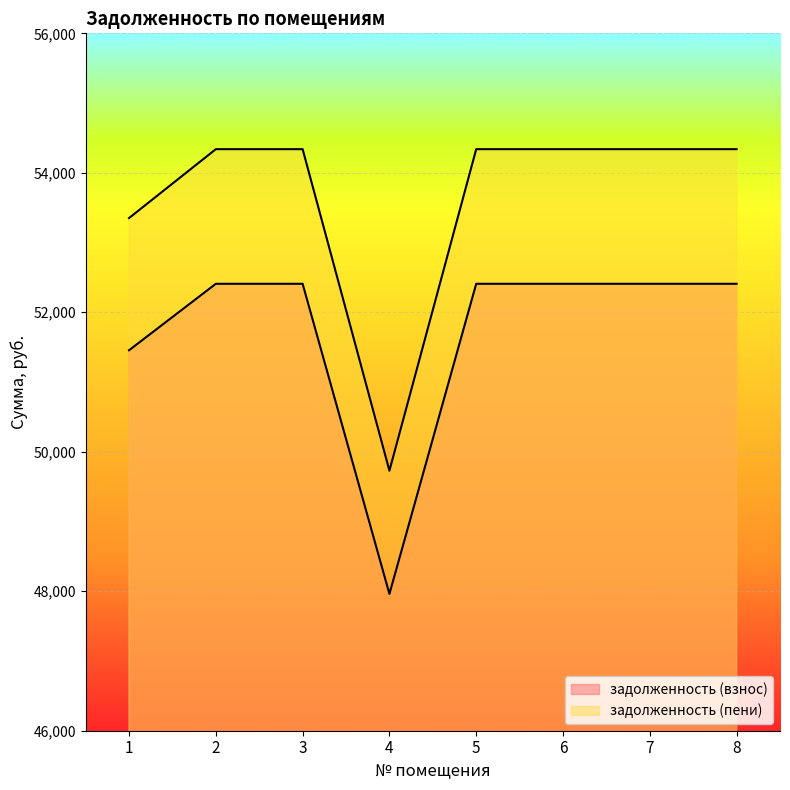

What is the maximum value for задолженность (пени)?

54339.1